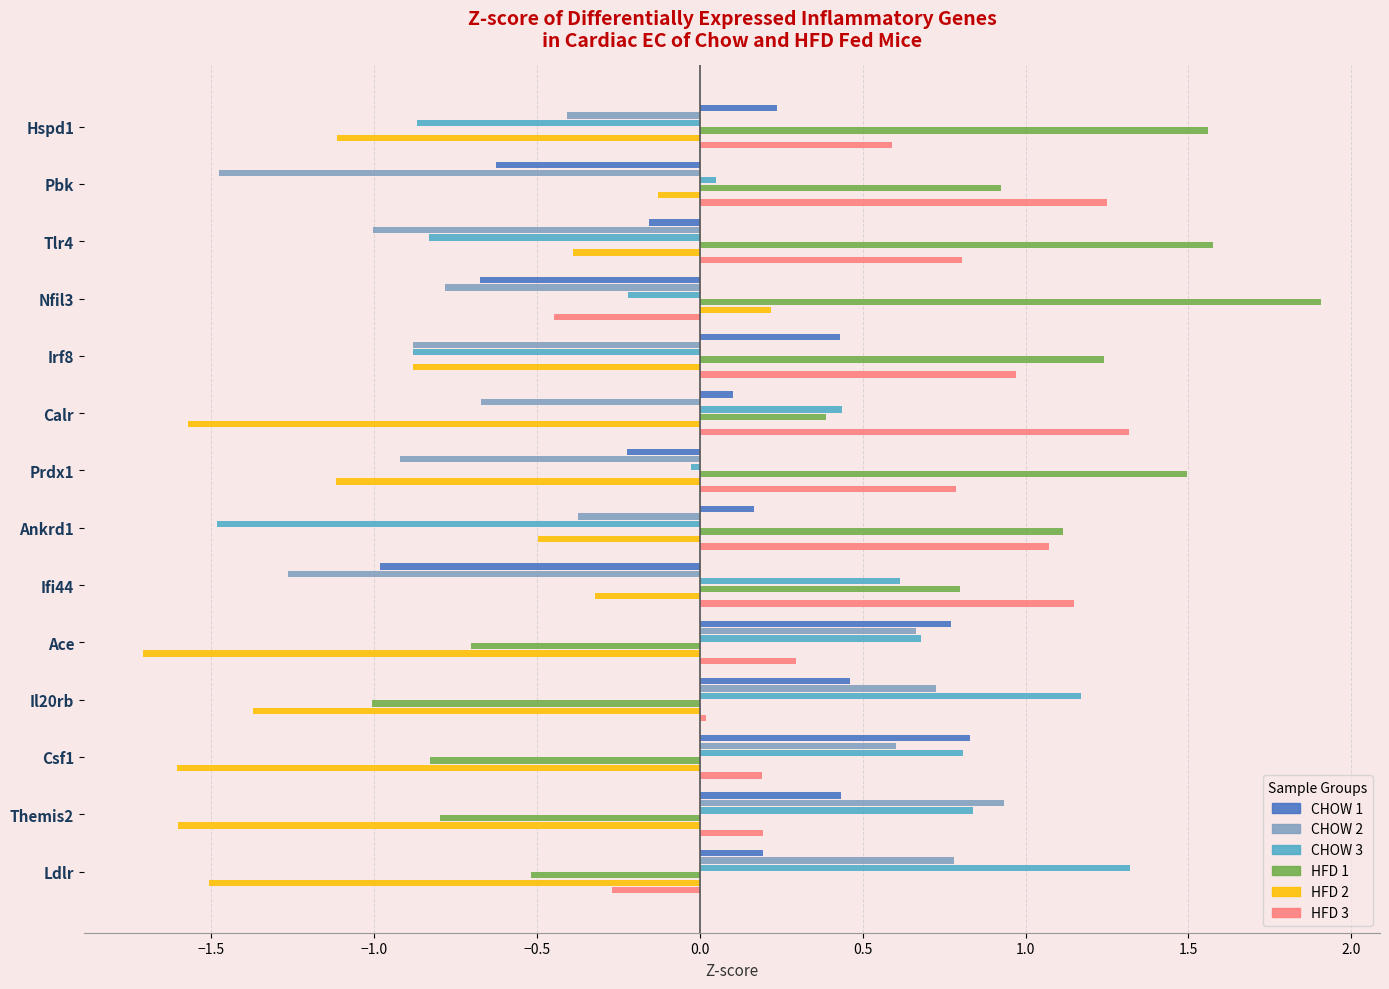

At which label does CHOW 3 reach its peak?

Ldlr